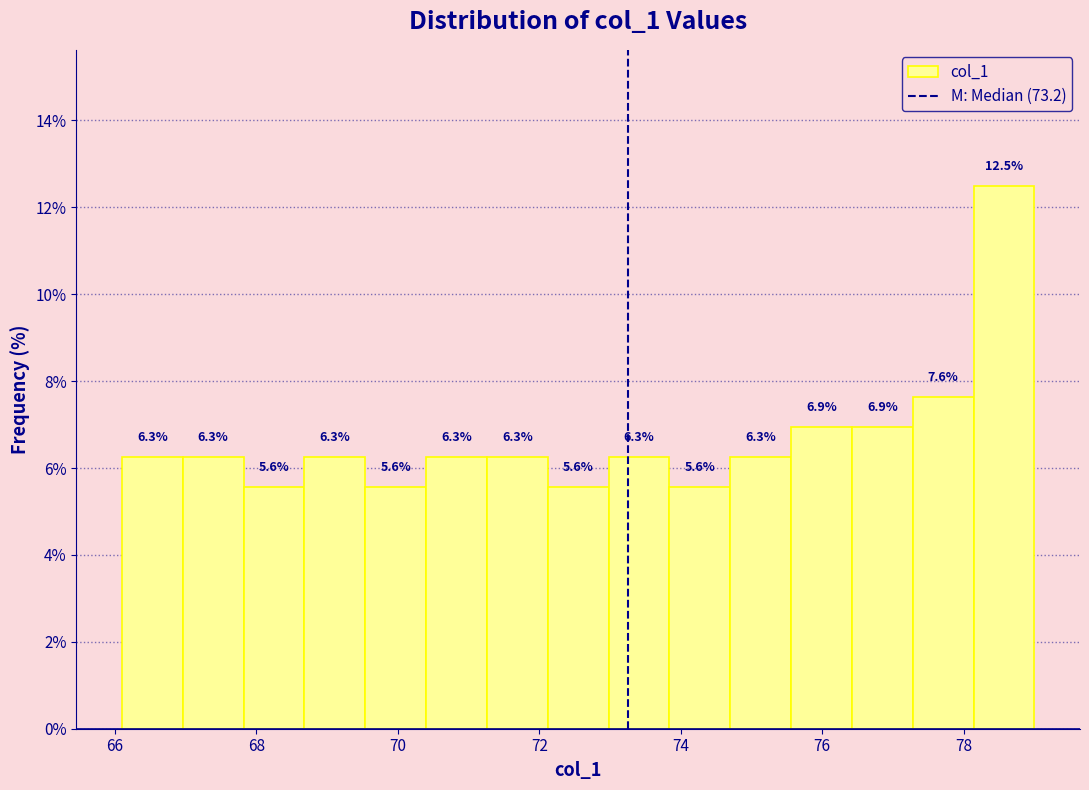

What is the height of the bar covering 68.68 to 69.54 on the x-axis? The bar edges are not printed on the chart, so give them approximately, as read against the axis.

6.3